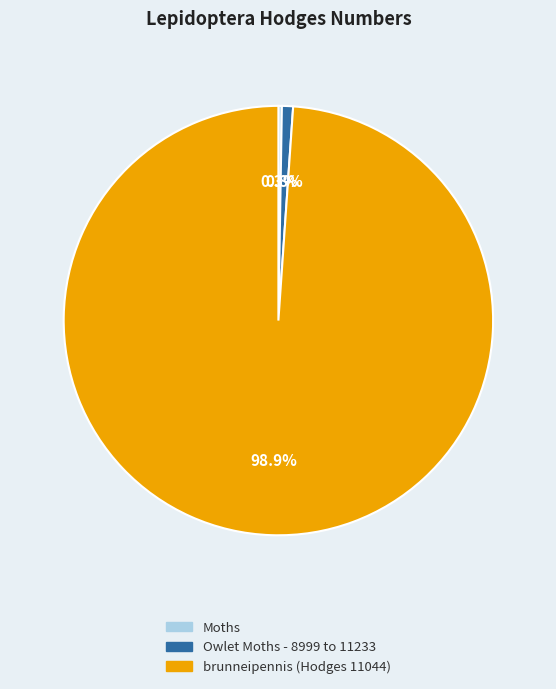

What is the largest slice in the pie chart?

brunneipennis (Hodges 11044)